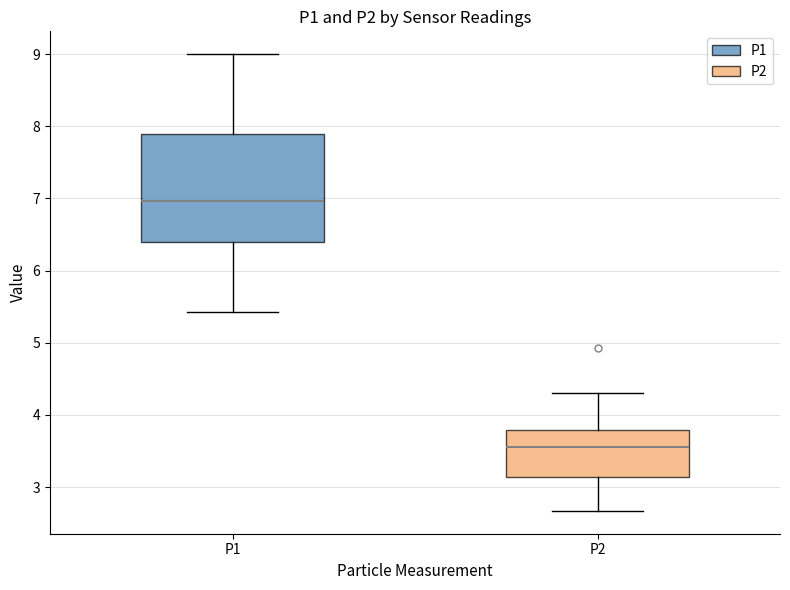

Which box is the tallest, from its lower edge to its upper edge?

P1